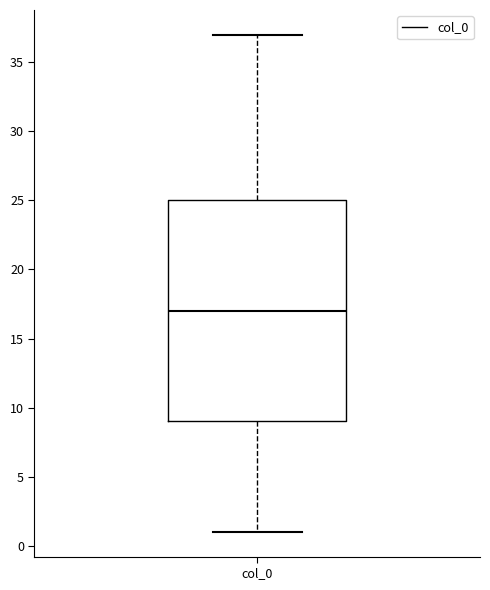

Where is the upper edge of the box for col_0 on the y-axis? The values are not printed on the chart, so give them approximately, as read against the axis.

25